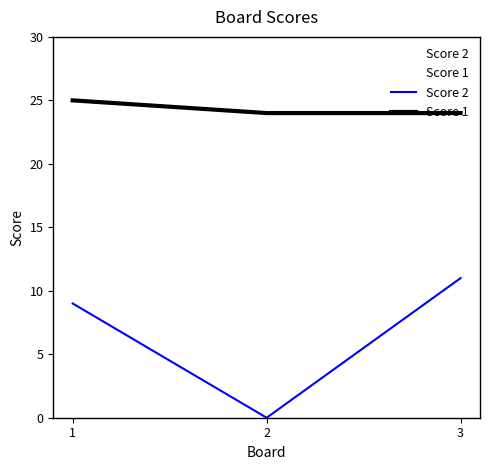

Read the Score 2 value at 1.

9